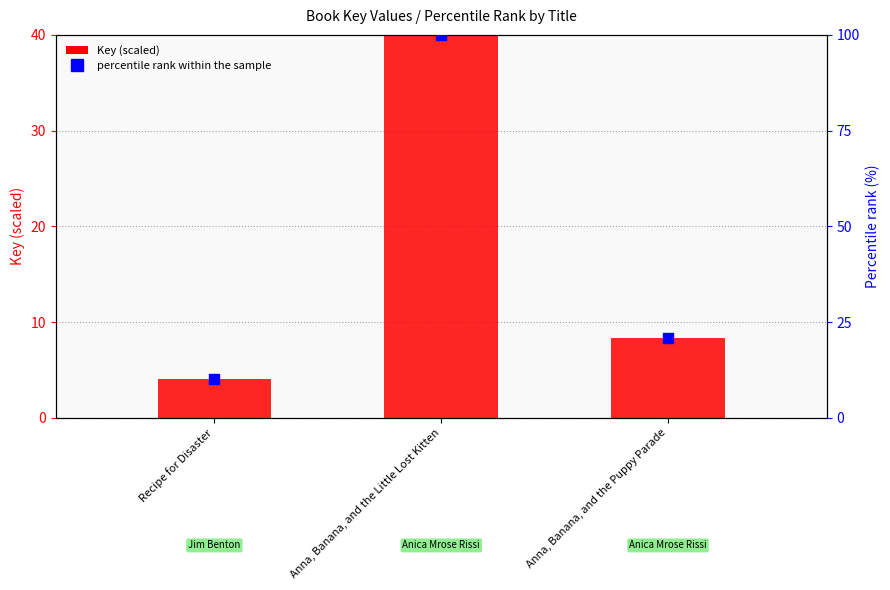

Which series contains the highest Y value?

percentile rank within the sample